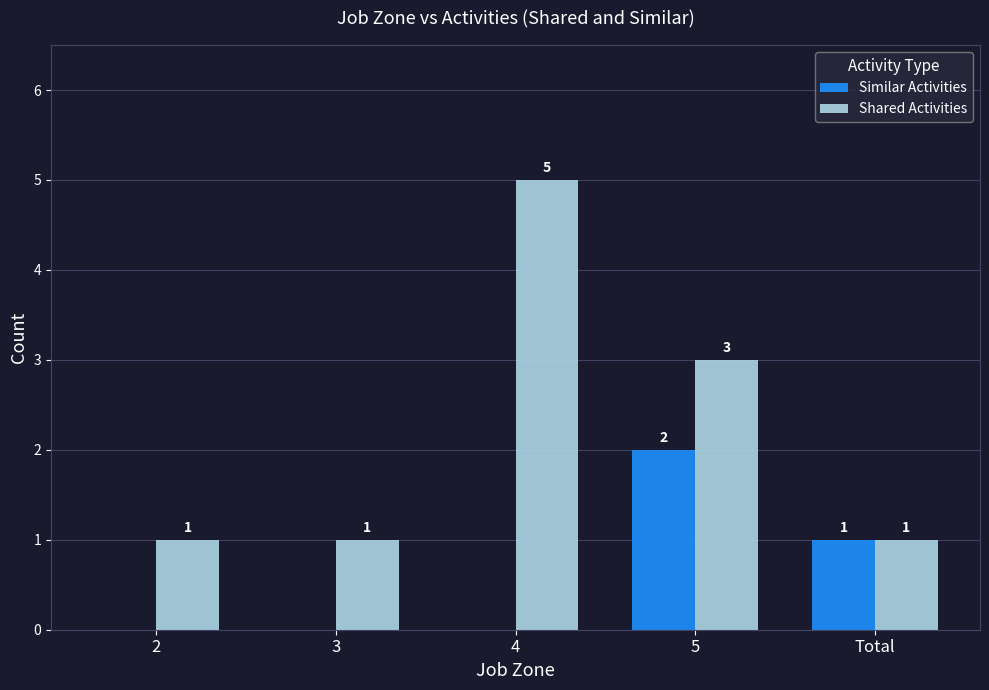

The value of Similar Activities at 5 is 3. True or false?

False